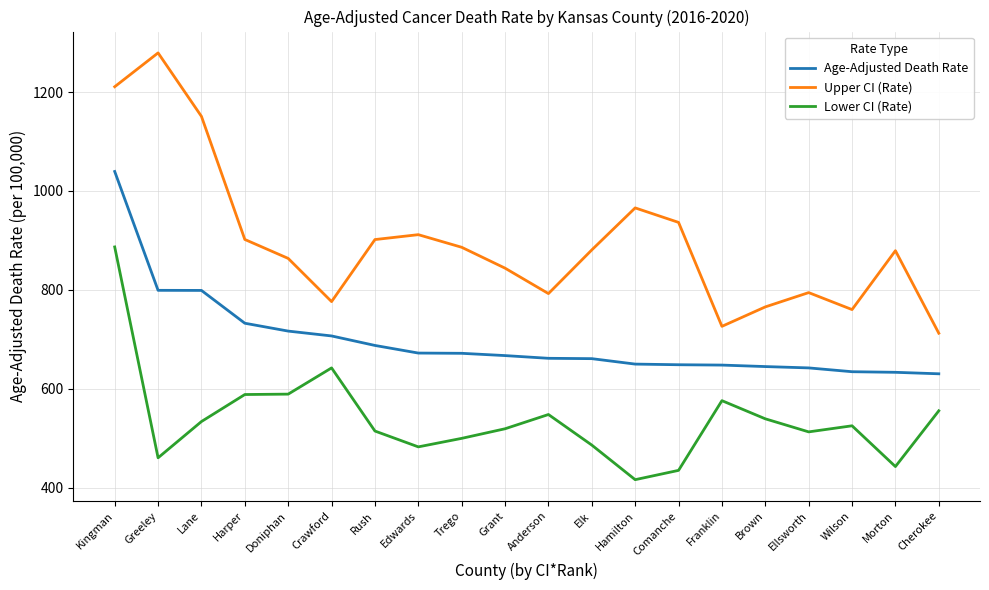

True or false: Lower CI (Rate) has a value of 348.7 at Cherokee.

False